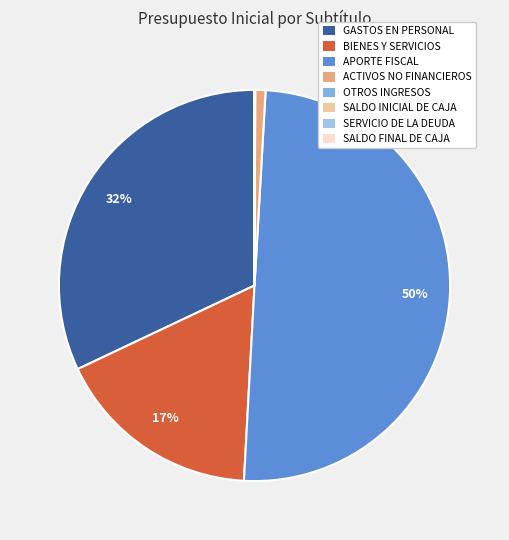

Which category has the smallest portion of the pie?

SALDO INICIAL DE CAJA